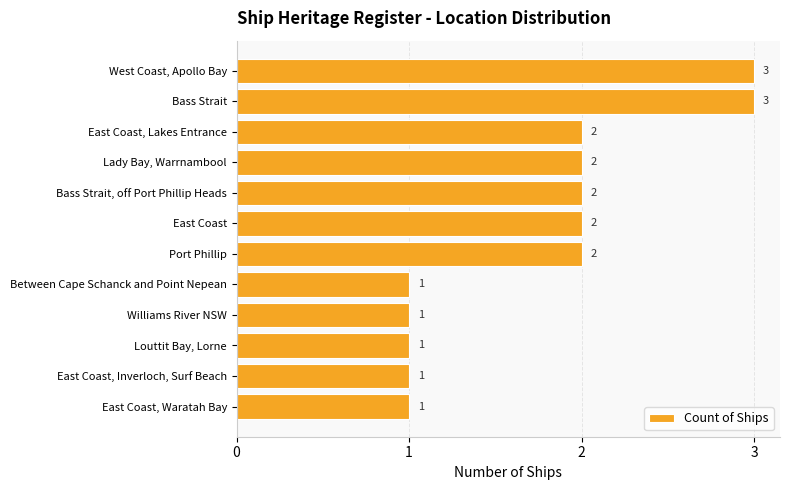

What is the maximum value shown in the chart?

3